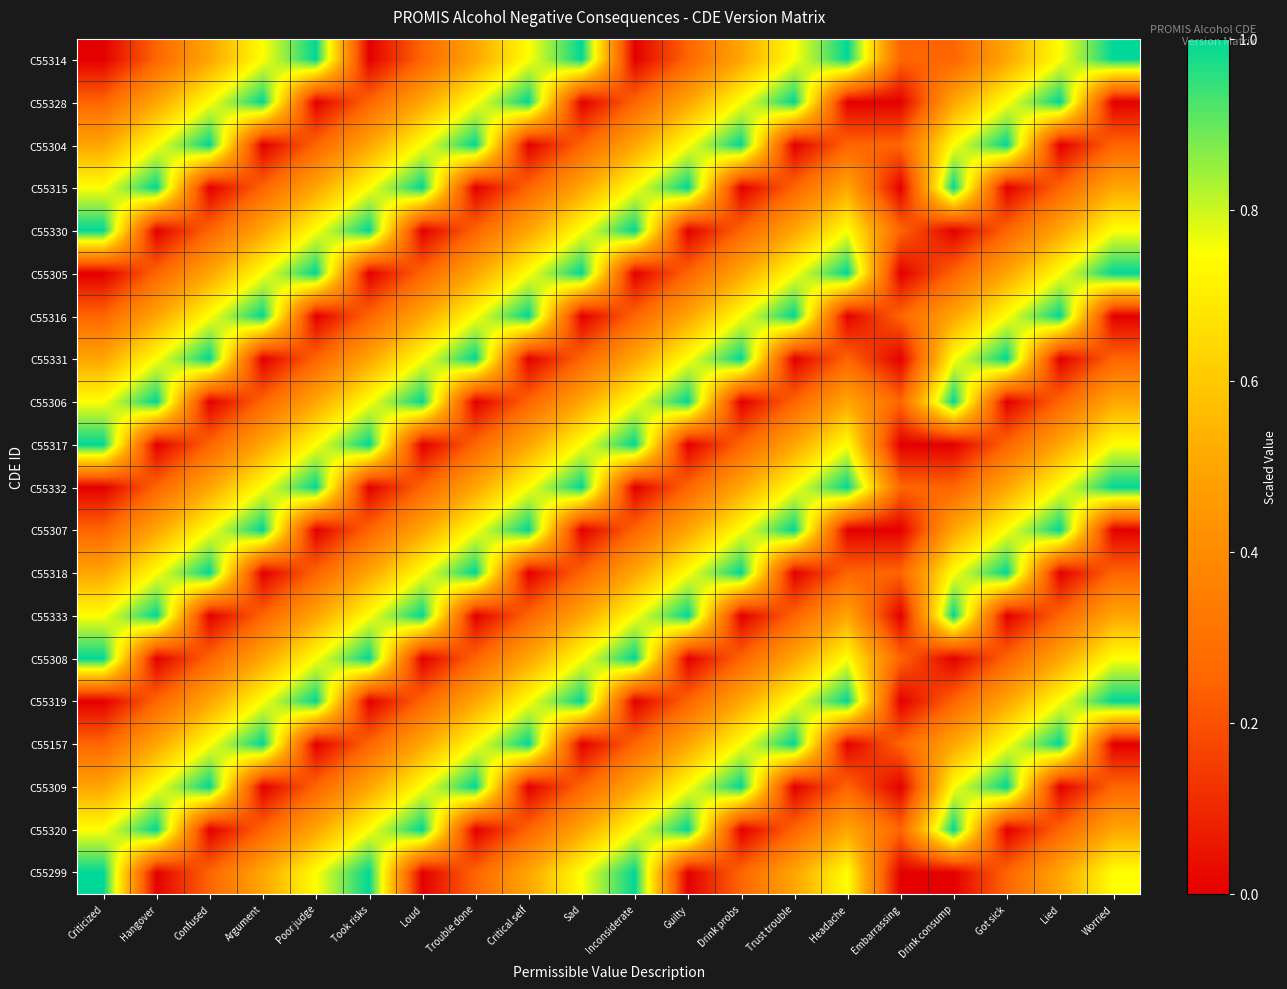

What is the total value across all series at Drink consump?

10.0